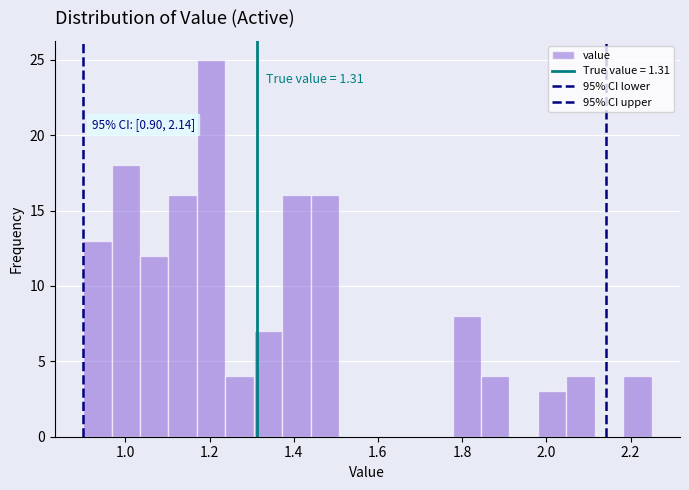

Read against the x-axis, roughly where is the centre of the tallest bar?

1.20